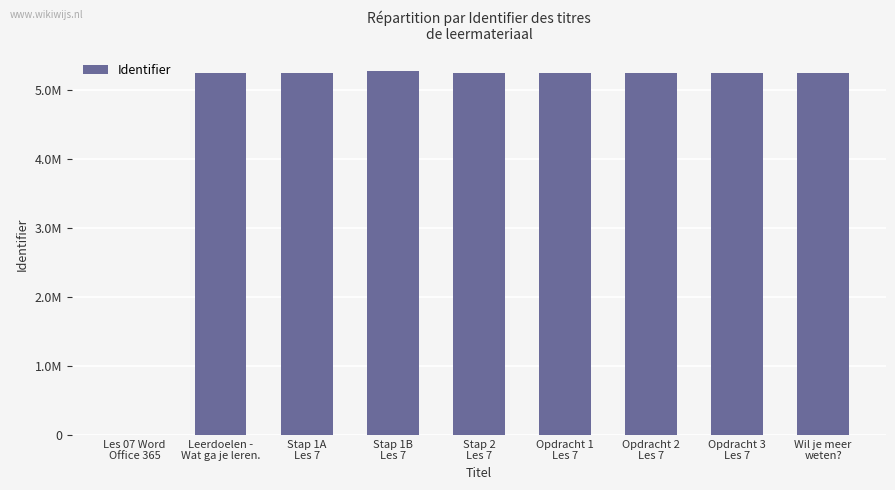

Reading left to right, transcribe all the data shown in this chart.

0	5245283	5245286	5271630	5245293	5245290	5245297	5245300	5245302